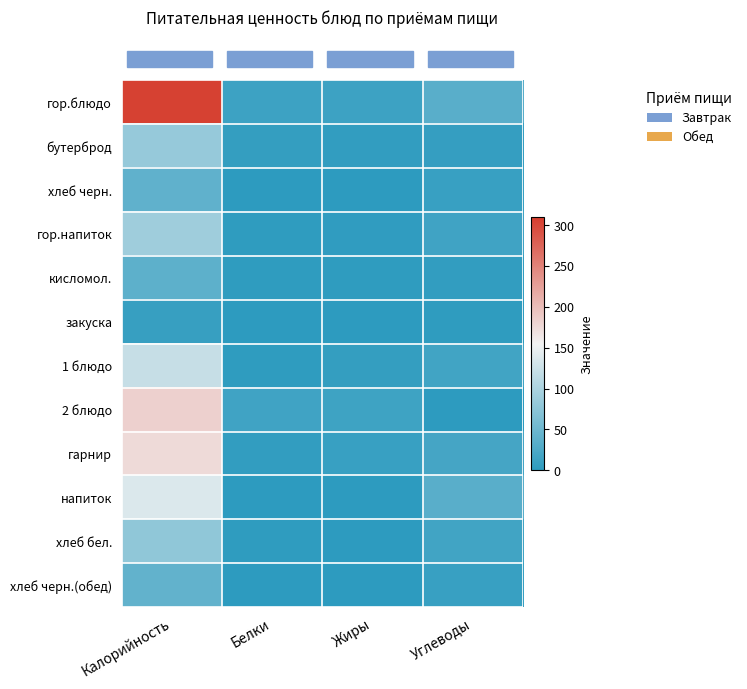

Which series has the largest range (max minus min)?

row_0